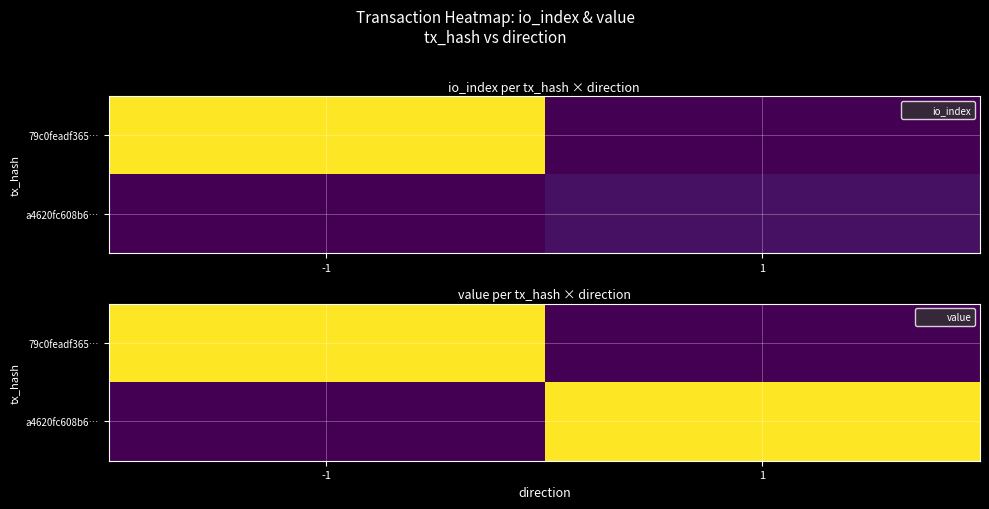

The 79c0feadf365… series shows 0.0 at 1. True or false?

True